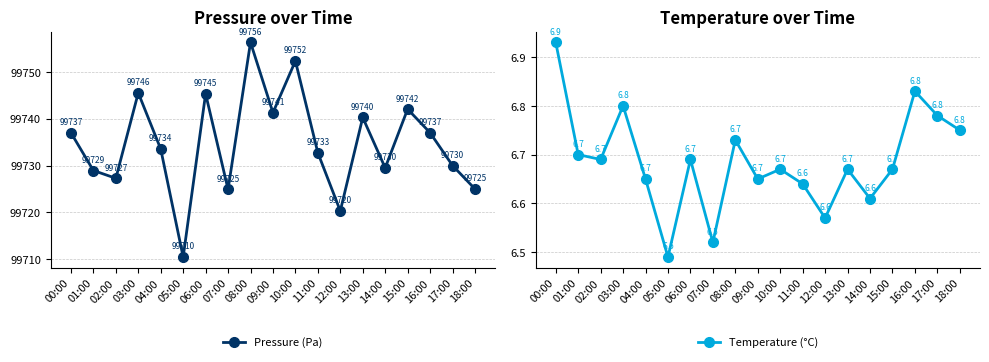

Between 04:00 and 15:00, which series saw the biggest shift?

Pressure (Pa)